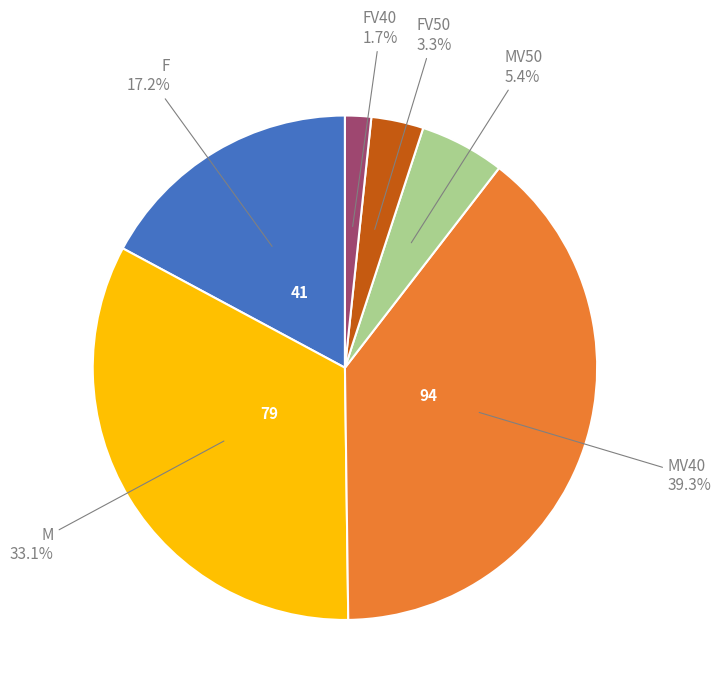

To the nearest percent, what is the difference between the largest and smallest slice percentages?

38%